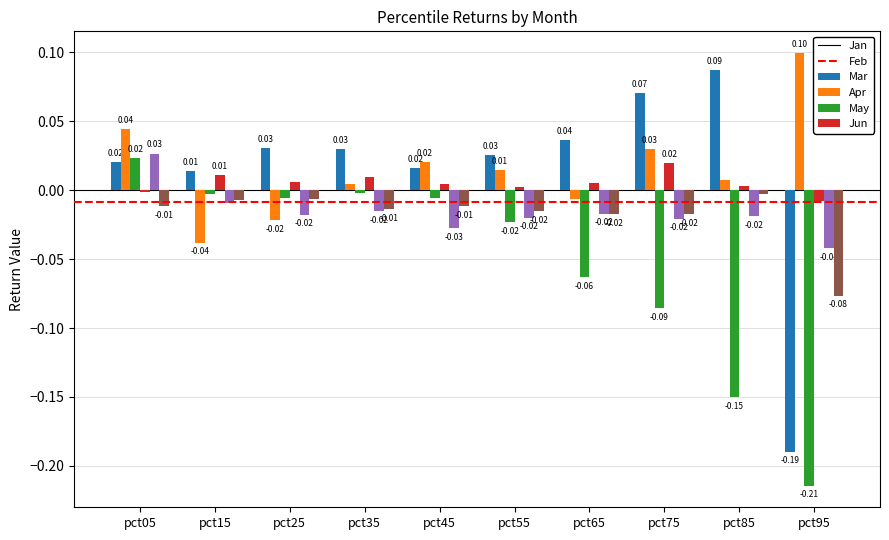

How many data points in May are less than 0?

9